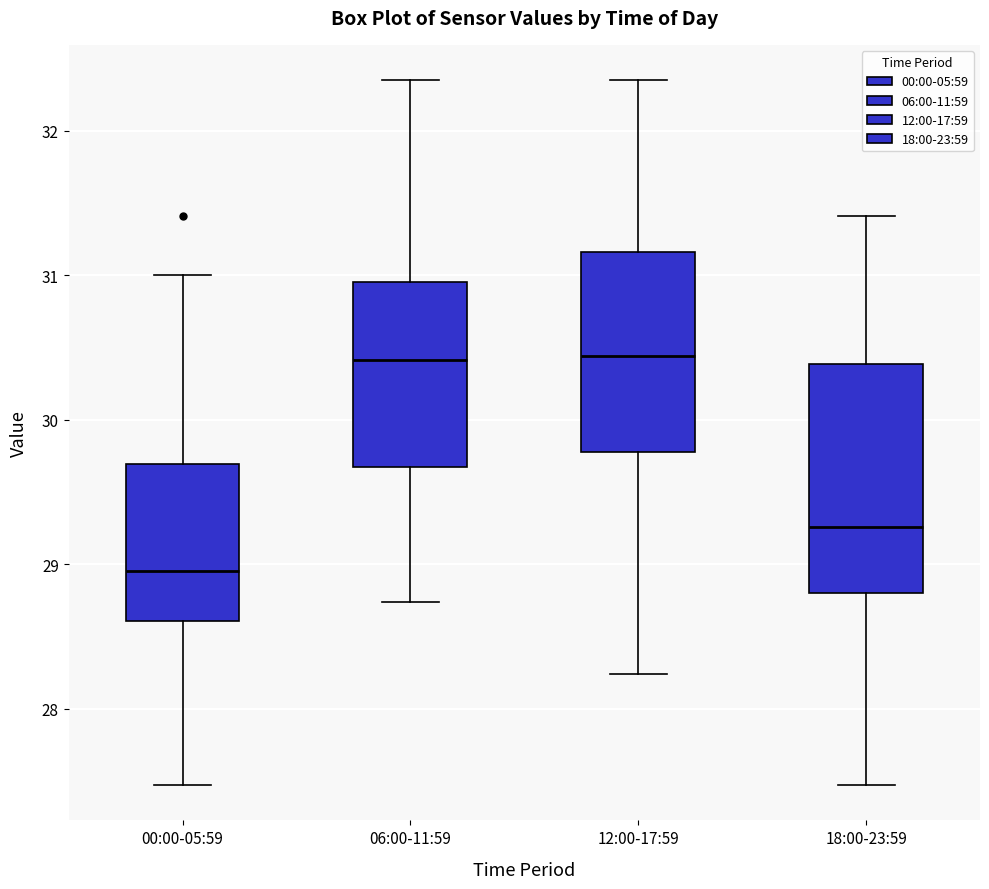

Reading left to right, transcribe this box plot: for each box, give where its median line is, the range the box spans, and where its two whiskers end, as read against the y-axis. The values are not printed on the chart, so give them approximately, as read against the axis.

00:00-05:59: median 29.0, box 28.6 to 29.7, whiskers 27.5 to 31.0
06:00-11:59: median 30.4, box 29.7 to 31.0, whiskers 28.7 to 32.4
12:00-17:59: median 30.4, box 29.8 to 31.2, whiskers 28.2 to 32.4
18:00-23:59: median 29.3, box 28.8 to 30.4, whiskers 27.5 to 31.4